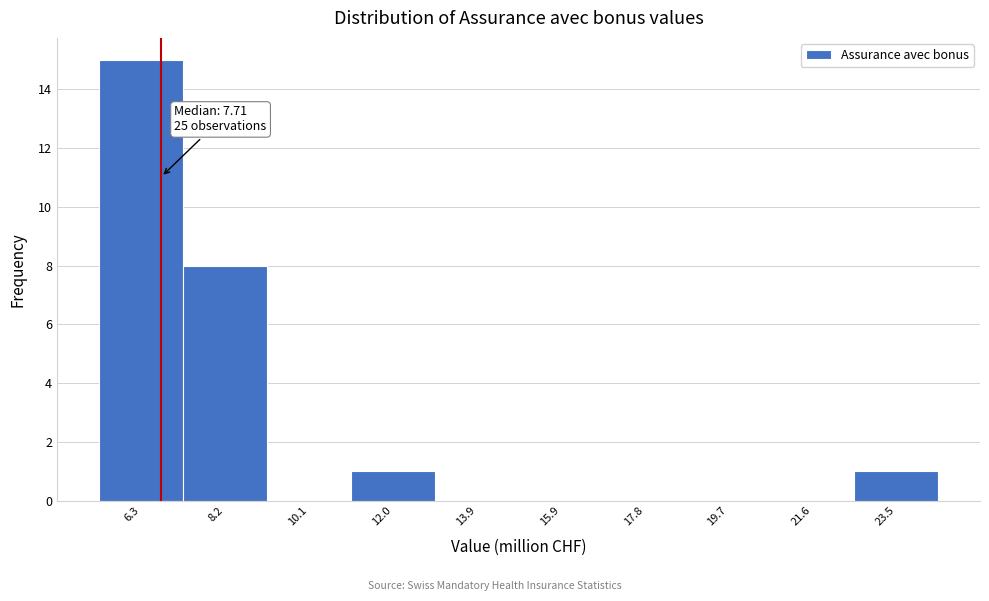

Reading right to left, extract all data points from this chart.

23.5=1	21.6=0	19.7=0	17.8=0	15.9=0	13.9=0	12.0=1	10.1=0	8.2=8	6.3=15